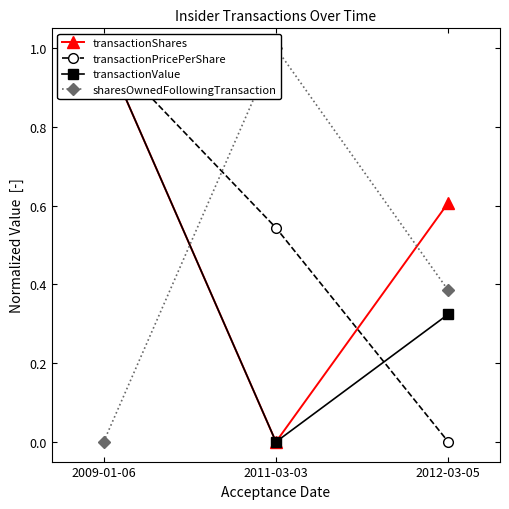

What is the total value across all series at 2012-03-05?

1.3